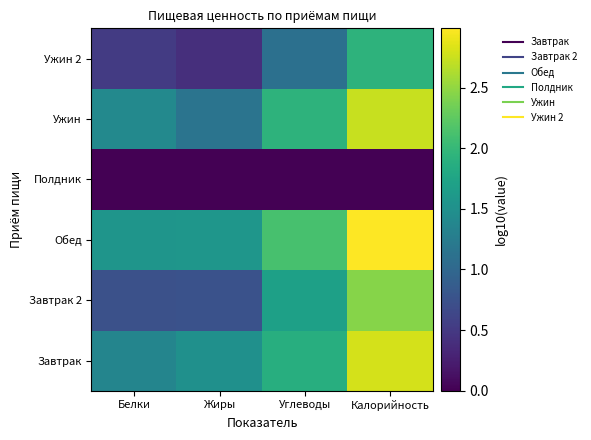

Reading left to right, transcribe all the data shown in this chart.

Завтрак: Белки=1.4	Жиры=1.5	Углеводы=1.9	Калорийность=2.8
Завтрак 2: Белки=0.7	Жиры=0.8	Углеводы=1.7	Калорийность=2.4
Обед: Белки=1.6	Жиры=1.6	Углеводы=2.1	Калорийность=3.0
Полдник: Белки=0.0	Жиры=0.0	Углеводы=0.0	Калорийность=0.0
Ужин: Белки=1.4	Жиры=1.2	Углеводы=1.9	Калорийность=2.7
Ужин 2: Белки=0.5	Жиры=0.4	Углеводы=1.1	Калорийность=1.9